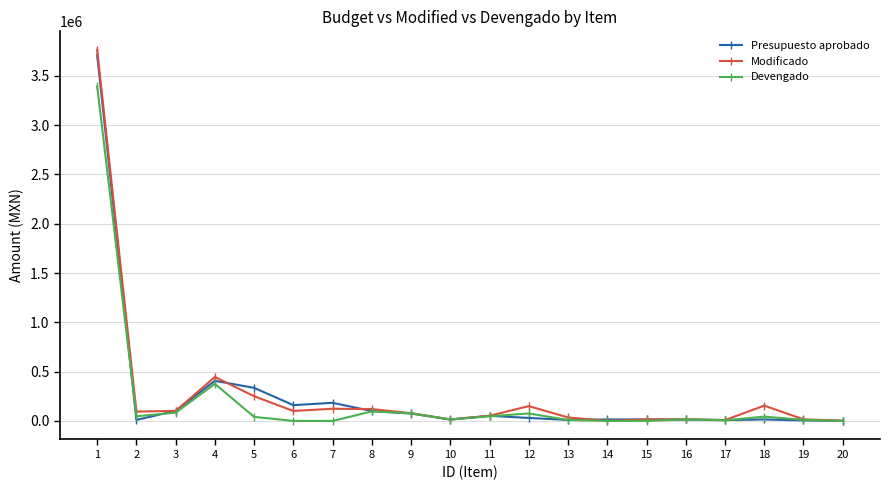

How many values in the Modificado series are below 95000?

10